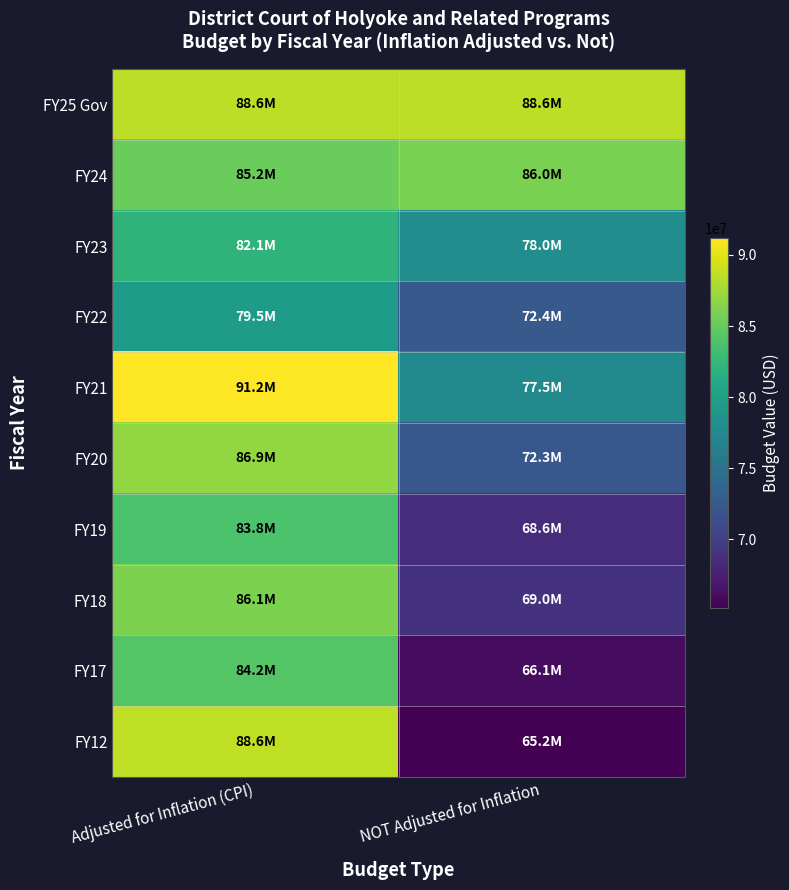

Which series has the largest total across all categories?

FY25 Gov